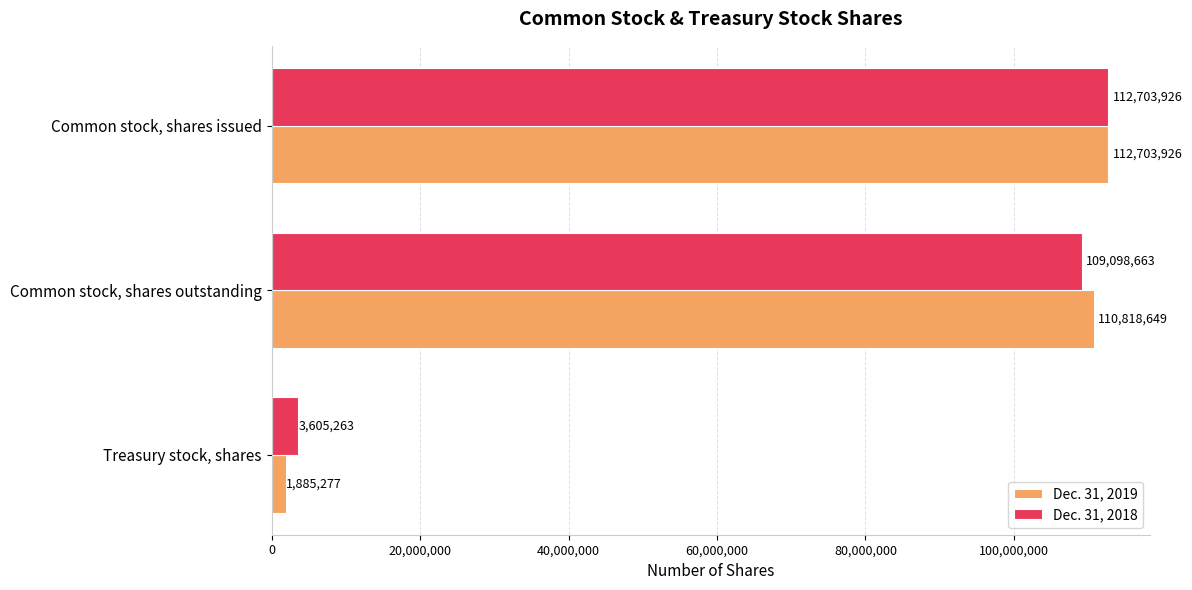

What is the maximum value for Dec. 31, 2018?

112703926